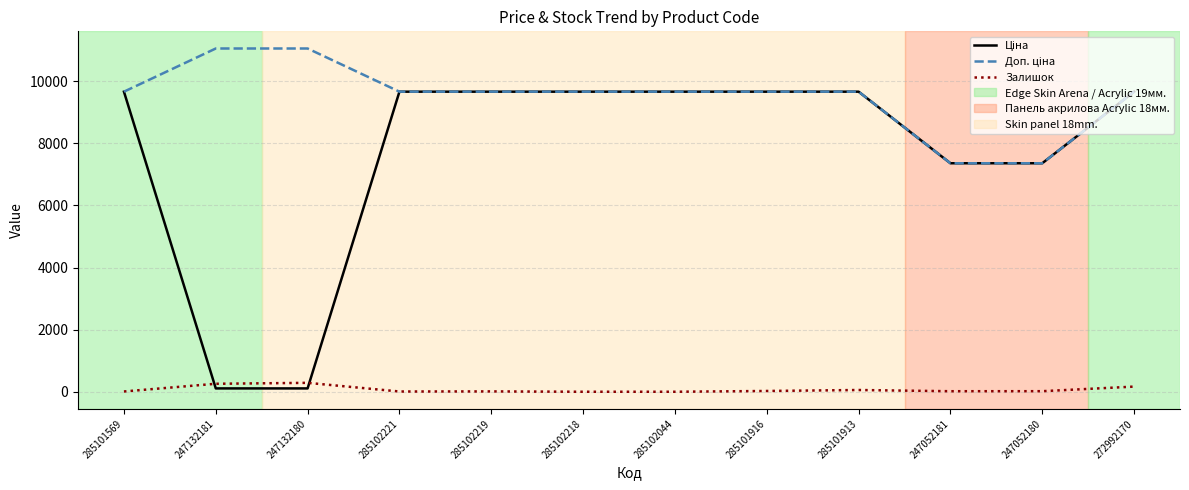

True or false: Залишок has a value of 21.0 at 247052180.

True